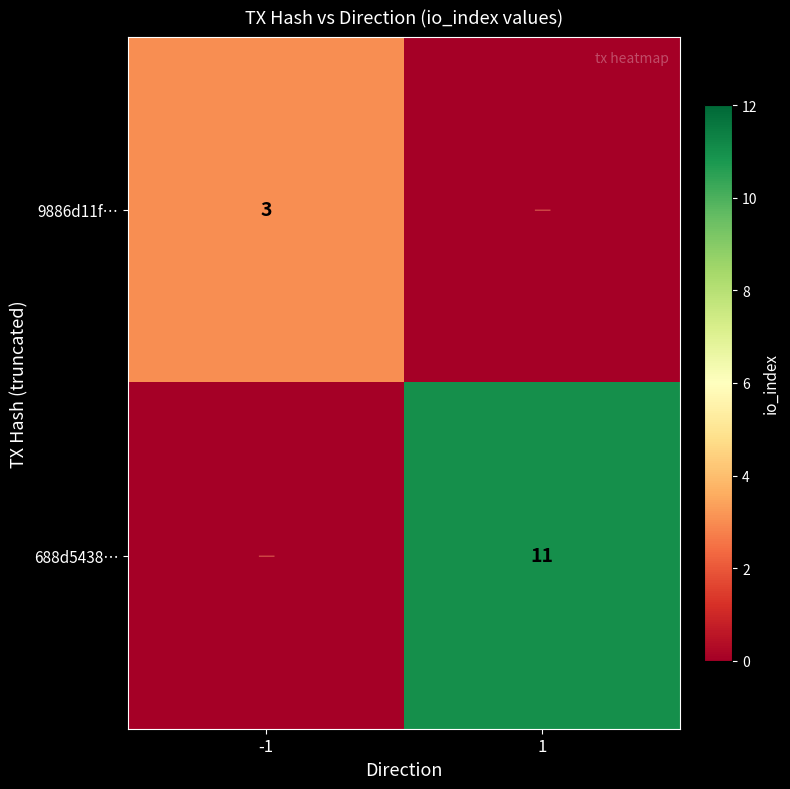

Is the value of 9886d11f… at -1 greater than the value of 688d5438… at 1?

No